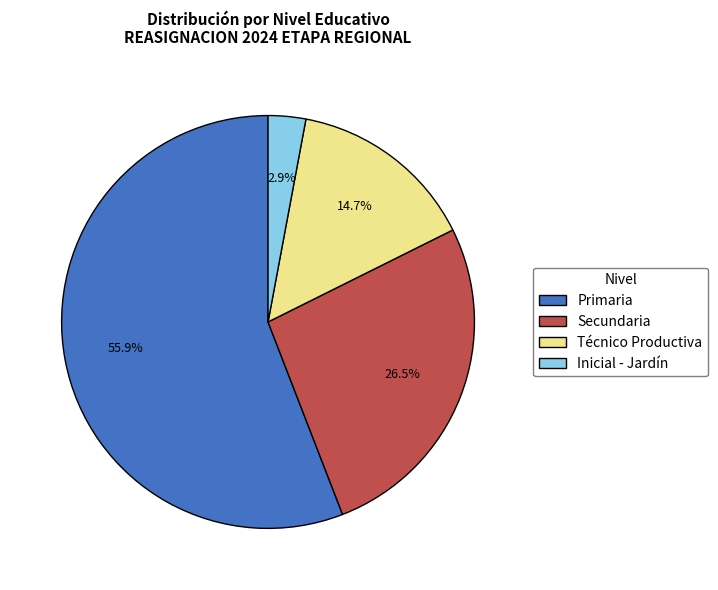

How many slices are in this pie chart?

4